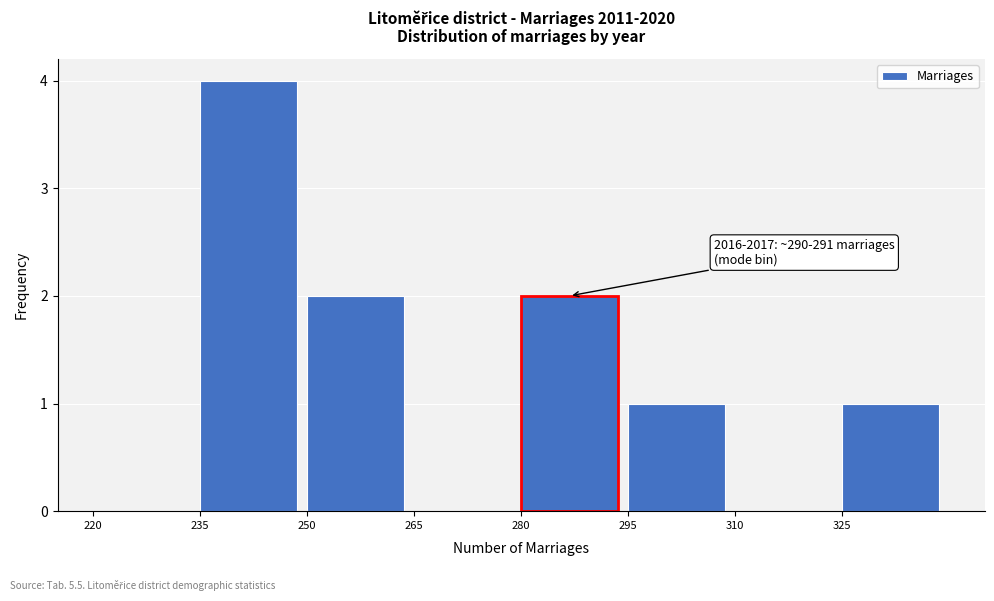

Which range on the x-axis has the tallest bar?

235 to 250